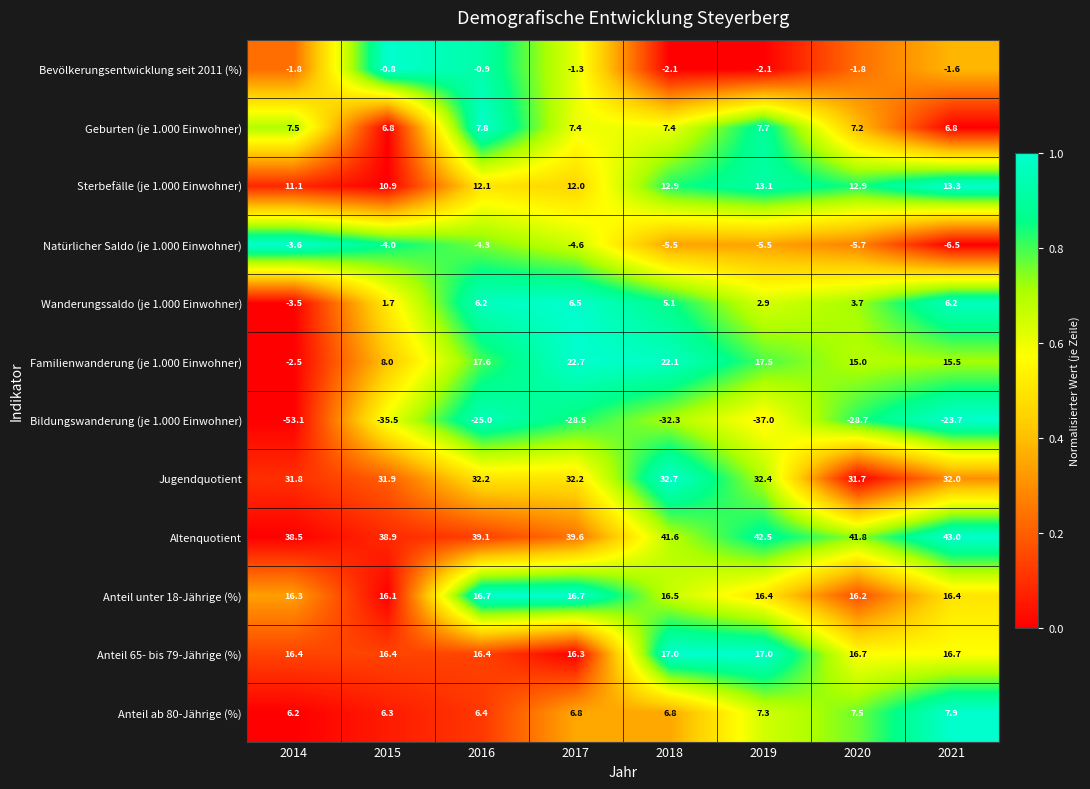

The value of Anteil unter 18-Jährige (%) at 2018 is 16.5. True or false?

True